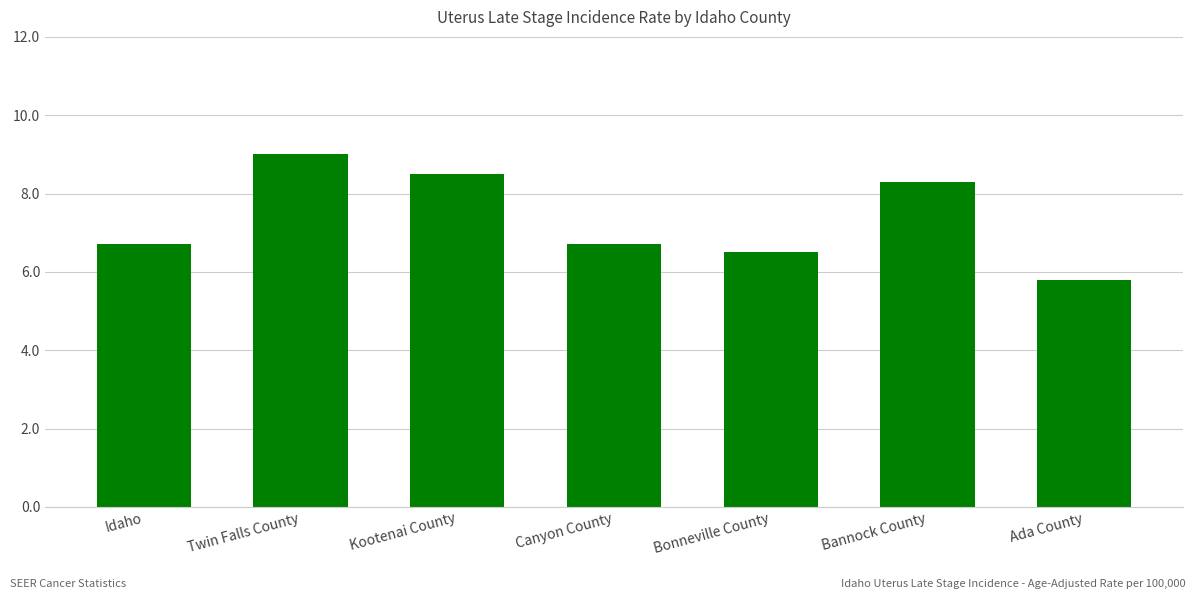

How many series are shown in this chart?

1